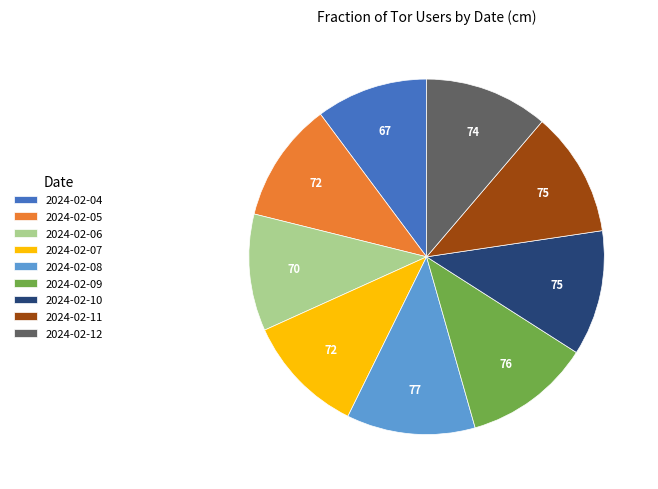

Approximately how many times larger is the value at 2024-02-07 compared to 2024-02-11?

1.0